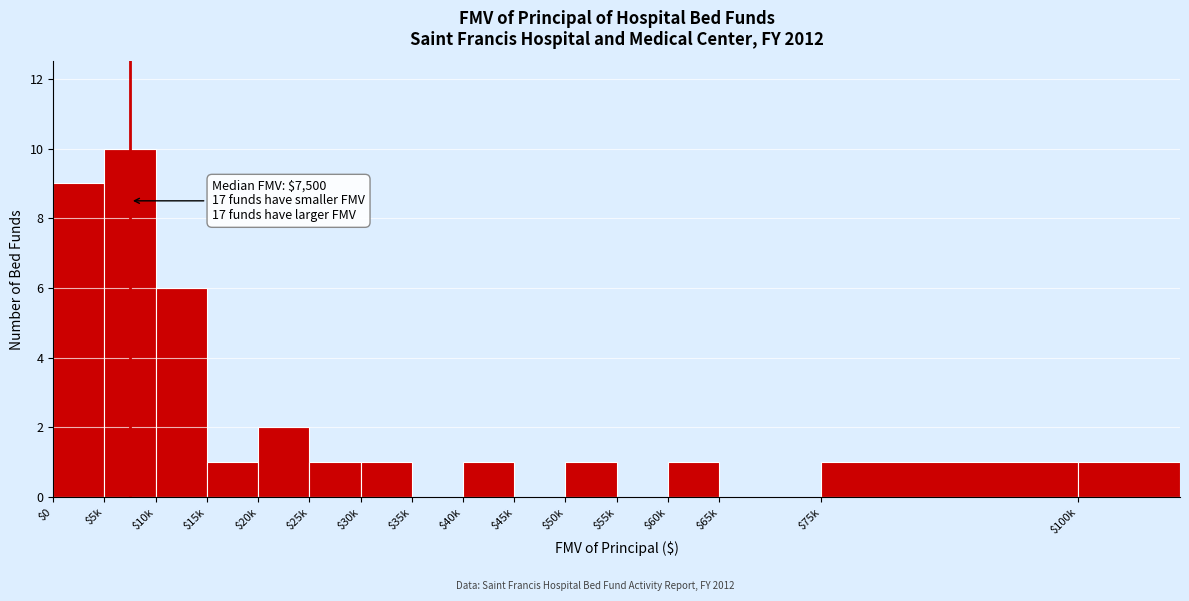

At which label is the value closest to 5?

$10k